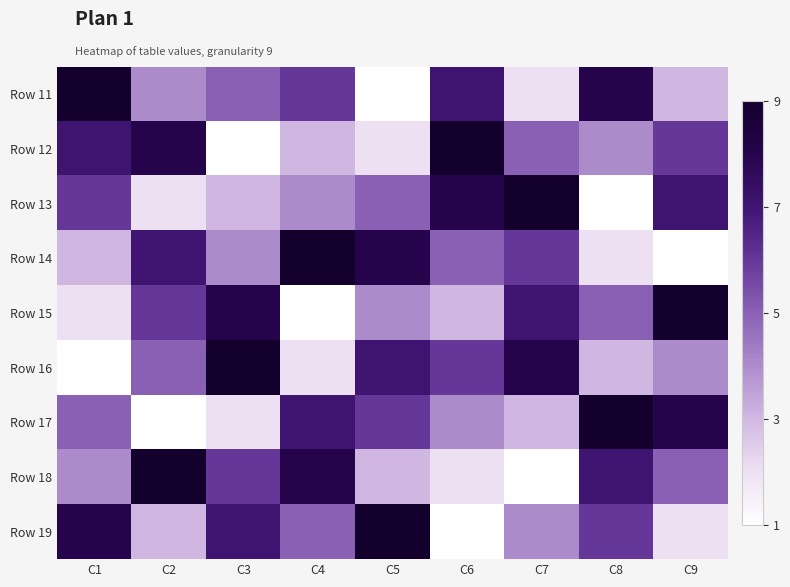

Reading left to right, what are all the values shown in this chart?

Row 11: C1=9	C2=4	C3=5	C4=6	C5=1	C6=7	C7=2	C8=8	C9=3
Row 12: C1=7	C2=8	C3=1	C4=3	C5=2	C6=9	C7=5	C8=4	C9=6
Row 13: C1=6	C2=2	C3=3	C4=4	C5=5	C6=8	C7=9	C8=1	C9=7
Row 14: C1=3	C2=7	C3=4	C4=9	C5=8	C6=5	C7=6	C8=2	C9=1
Row 15: C1=2	C2=6	C3=8	C4=1	C5=4	C6=3	C7=7	C8=5	C9=9
Row 16: C1=1	C2=5	C3=9	C4=2	C5=7	C6=6	C7=8	C8=3	C9=4
Row 17: C1=5	C2=1	C3=2	C4=7	C5=6	C6=4	C7=3	C8=9	C9=8
Row 18: C1=4	C2=9	C3=6	C4=8	C5=3	C6=2	C7=1	C8=7	C9=5
Row 19: C1=8	C2=3	C3=7	C4=5	C5=9	C6=1	C7=4	C8=6	C9=2